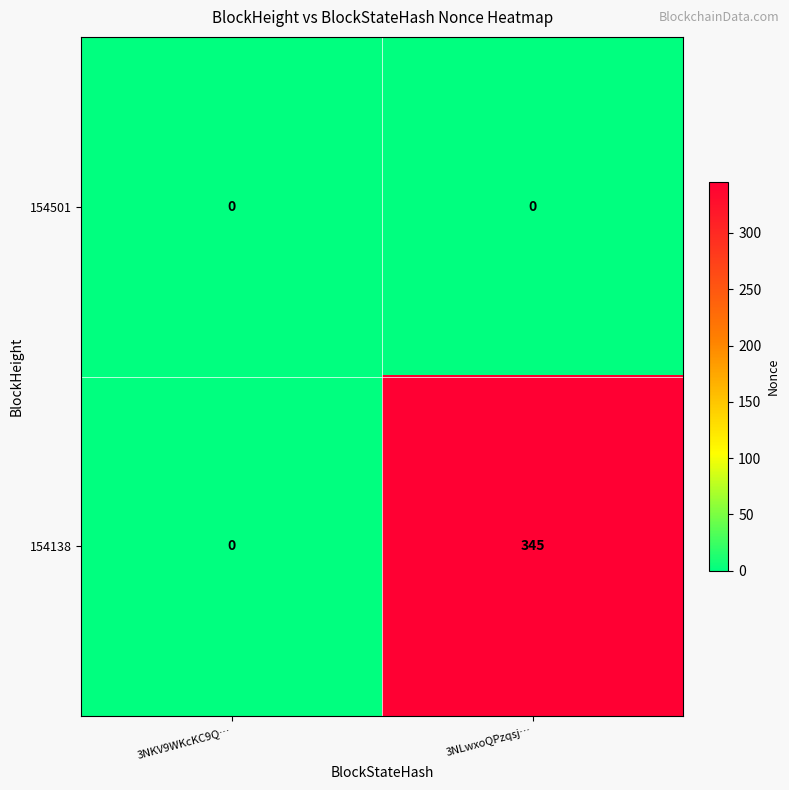

Count the number of data series in this chart.

2